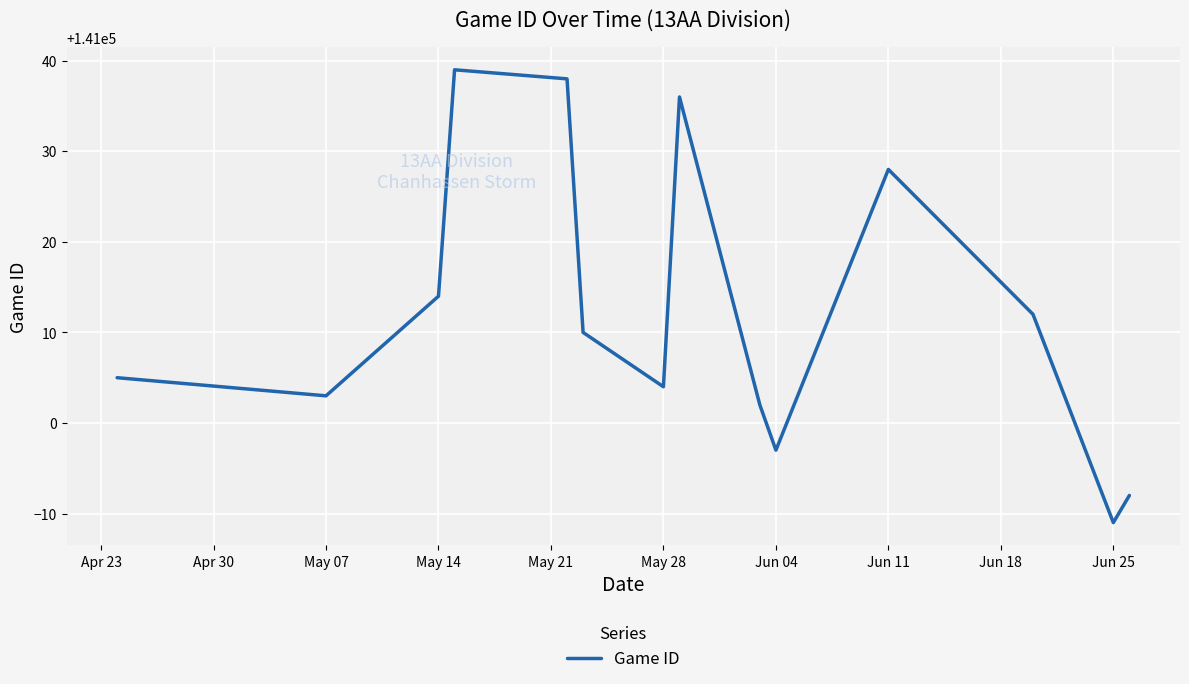

What is the difference between the maximum and minimum values?

50